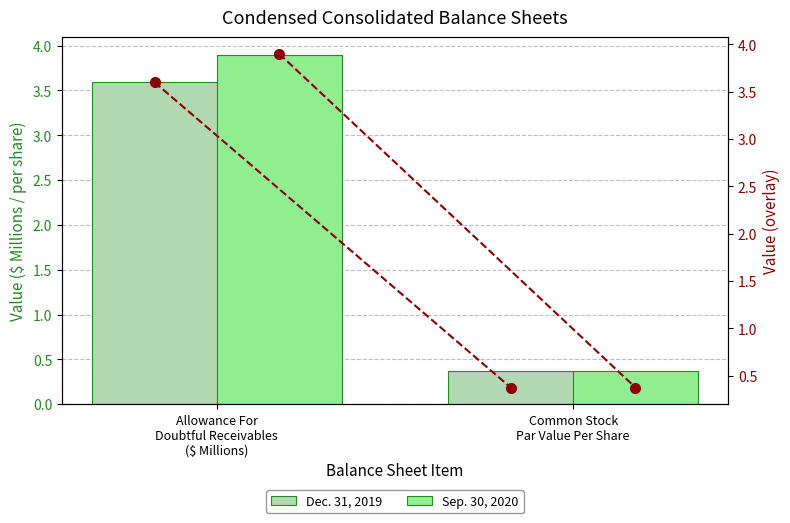

What is the maximum value for Sep. 30, 2020?

3.9